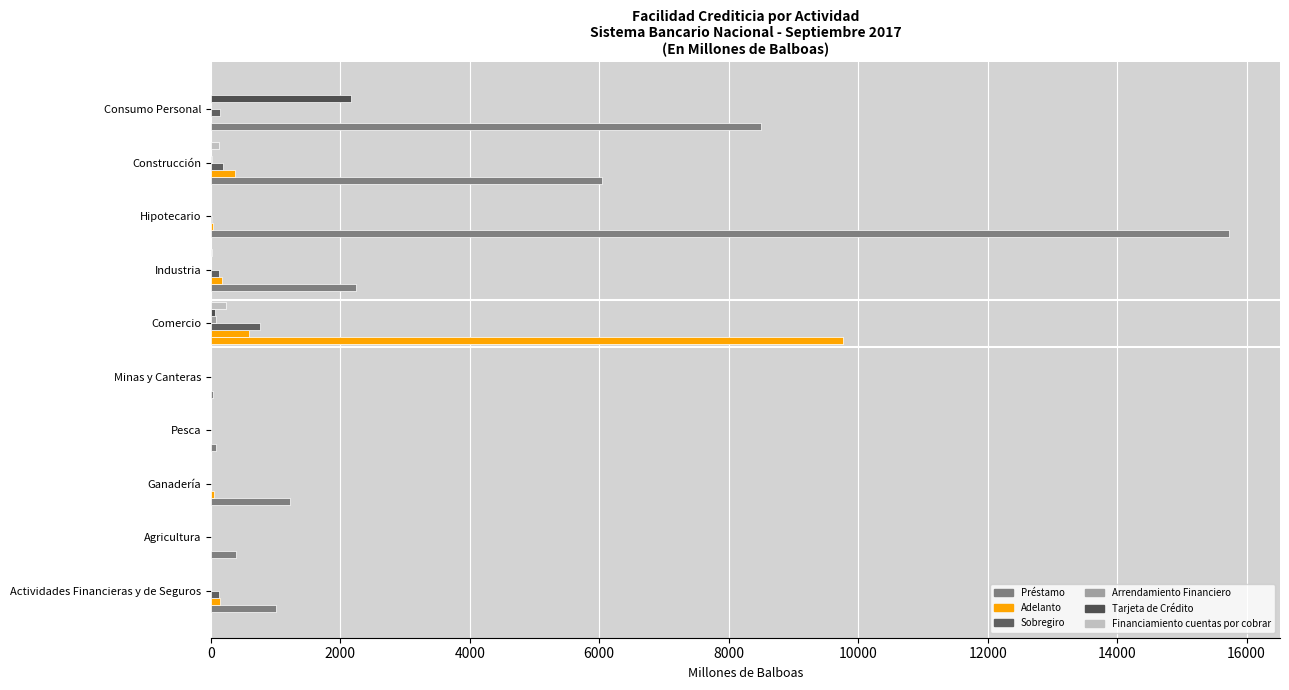

What is the difference between the second highest and second lowest values in the Préstamo series?

9685.1